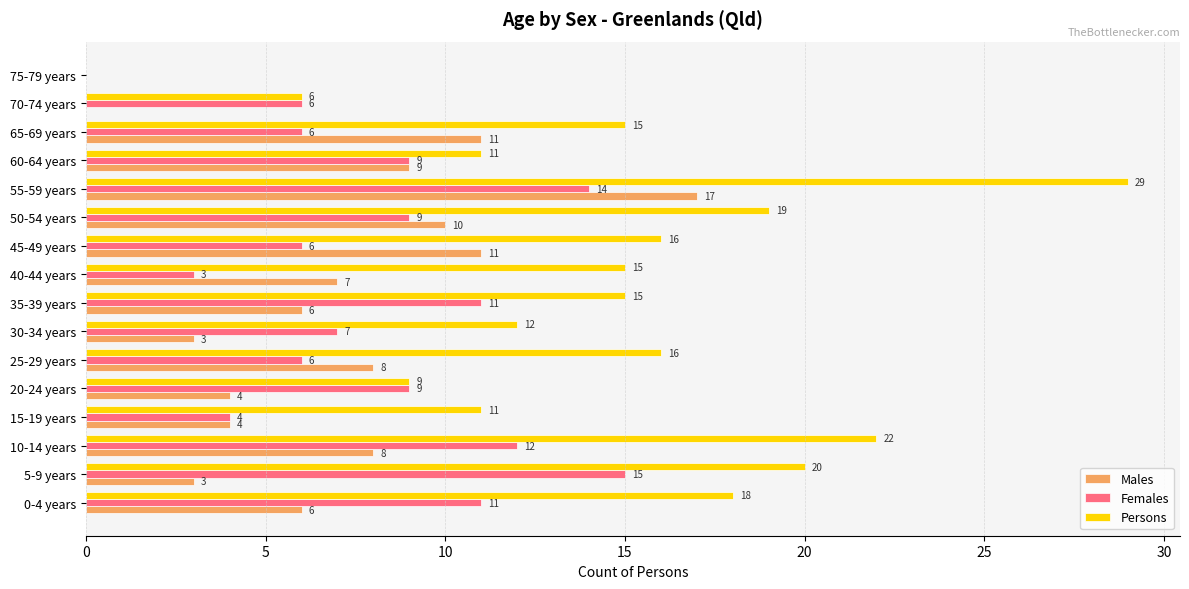

What is the sum of all Females values?

128